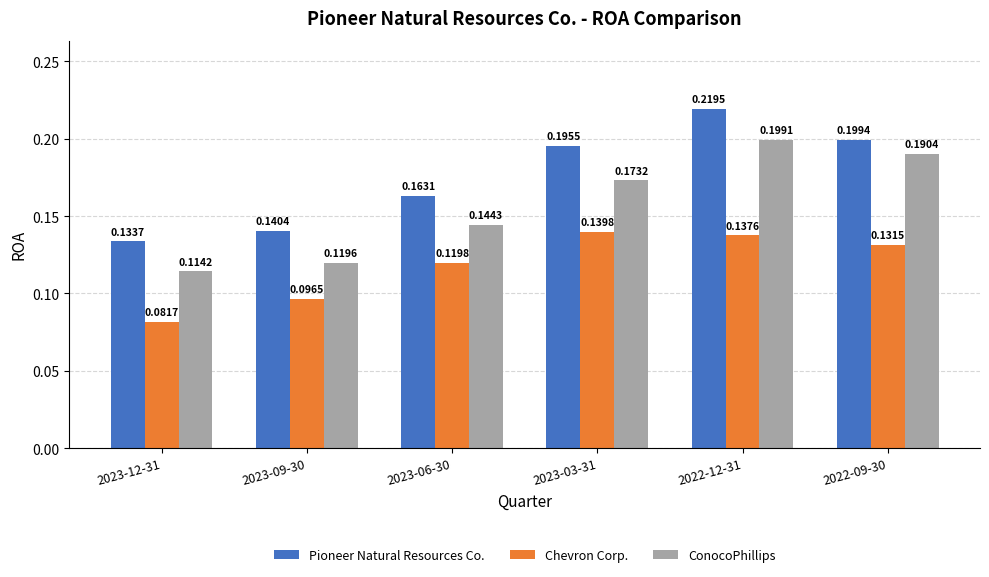

What is the sum of all Pioneer Natural Resources Co. values?

1.1